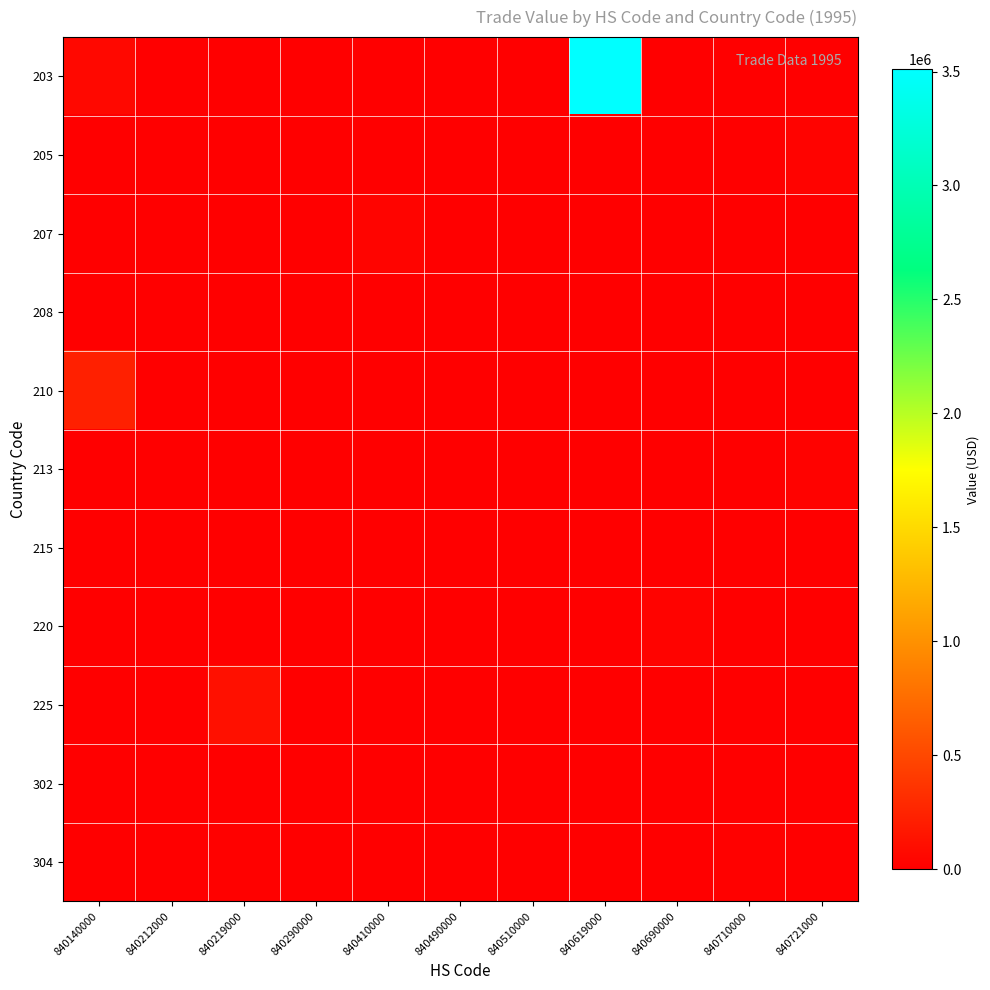

Reading left to right, what are all the values shown in this chart?

203: 840140000=67961	840212000=0	840219000=0	840290000=0	840410000=0	840490000=0	840510000=0	840619000=3509170	840690000=797	840710000=0	840721000=0
205: 840140000=0	840212000=7397	840219000=0	840290000=0	840410000=2317	840490000=2457	840510000=8412	840619000=0	840690000=3870	840710000=0	840721000=30357
207: 840140000=0	840212000=0	840219000=0	840290000=0	840410000=35989	840490000=0	840510000=0	840619000=0	840690000=0	840710000=0	840721000=0
208: 840140000=0	840212000=0	840219000=0	840290000=0	840410000=0	840490000=0	840510000=0	840619000=0	840690000=0	840710000=0	840721000=0
210: 840140000=231139	840212000=0	840219000=0	840290000=0	840410000=0	840490000=0	840510000=0	840619000=0	840690000=0	840710000=418	840721000=0
213: 840140000=0	840212000=0	840219000=0	840290000=0	840410000=0	840490000=1210	840510000=0	840619000=0	840690000=0	840710000=1205	840721000=25212
215: 840140000=0	840212000=0	840219000=0	840290000=0	840410000=0	840490000=4130	840510000=0	840619000=0	840690000=0	840710000=0	840721000=0
220: 840140000=0	840212000=0	840219000=0	840290000=0	840410000=0	840490000=0	840510000=0	840619000=0	840690000=32371	840710000=896	840721000=5014
225: 840140000=0	840212000=0	840219000=117495	840290000=0	840410000=0	840490000=0	840510000=629	840619000=0	840690000=0	840710000=0	840721000=0
302: 840140000=0	840212000=0	840219000=0	840290000=0	840410000=0	840490000=0	840510000=0	840619000=0	840690000=639	840710000=0	840721000=0
304: 840140000=0	840212000=0	840219000=15350	840290000=526	840410000=0	840490000=0	840510000=6877	840619000=0	840690000=2976	840710000=16260	840721000=0